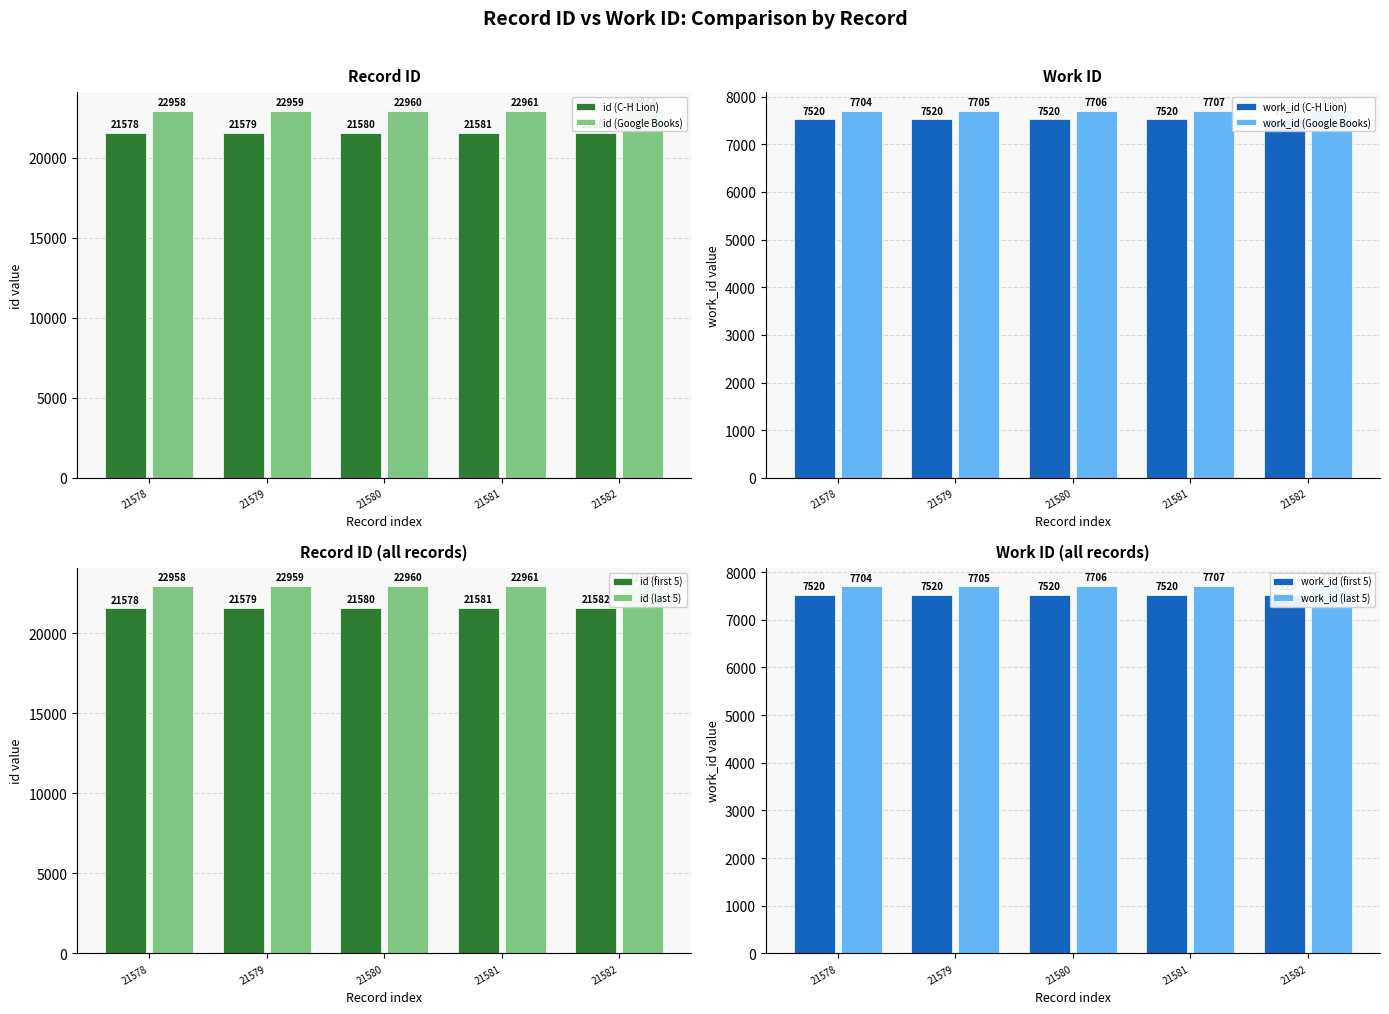

What is the greatest value displayed?

22964